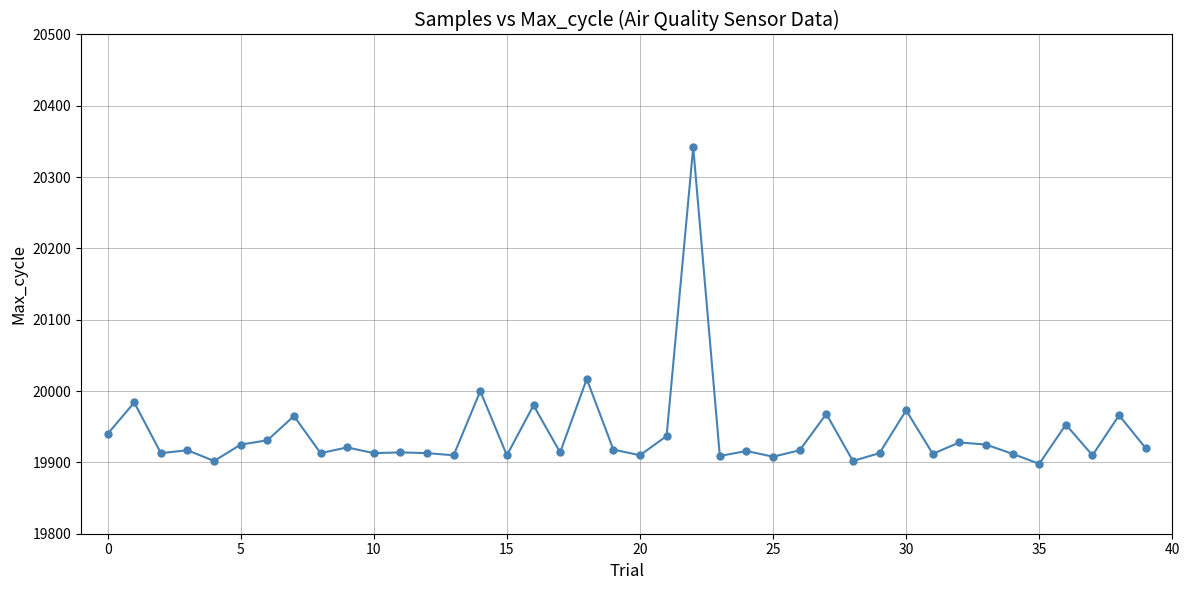

What is the value of the 31st point from the left?

19973